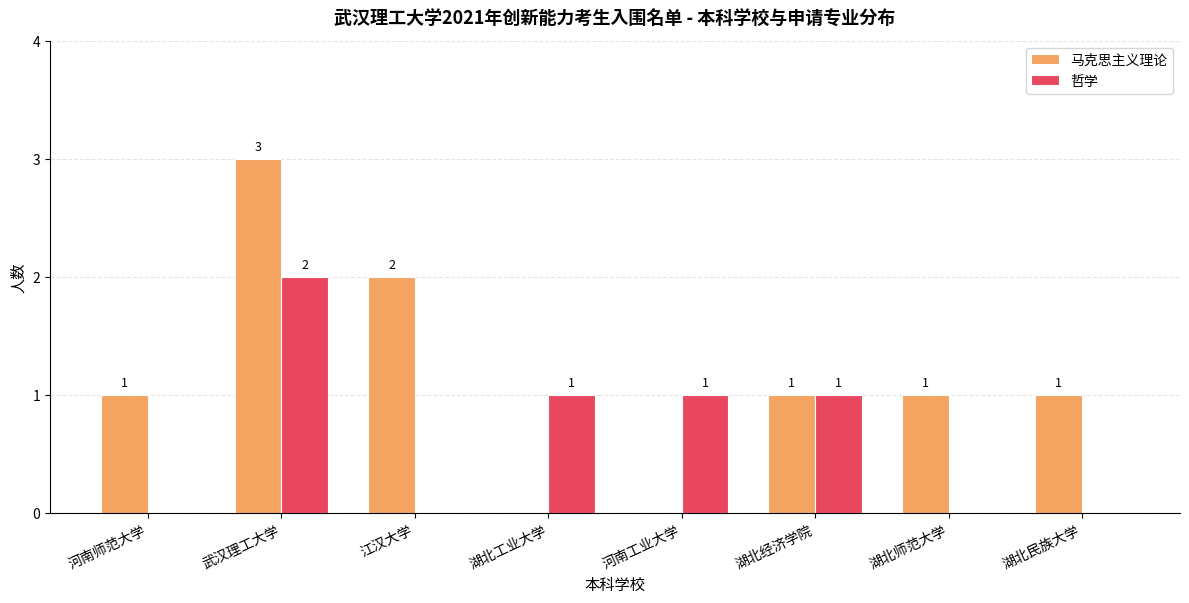

The value of 哲学 at 湖北师范大学 is -1. True or false?

False